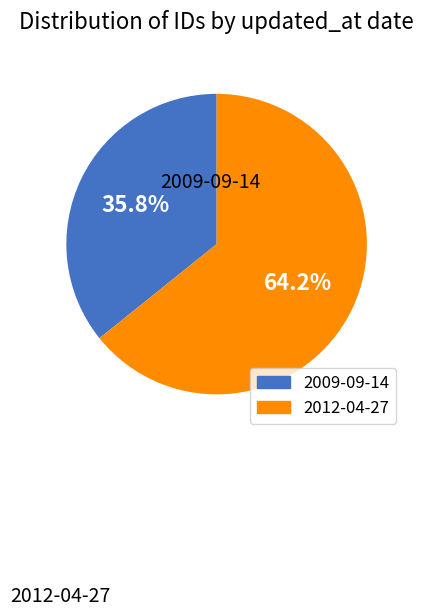

The 2009-09-14 slice represents 36% of the pie. True or false?

True